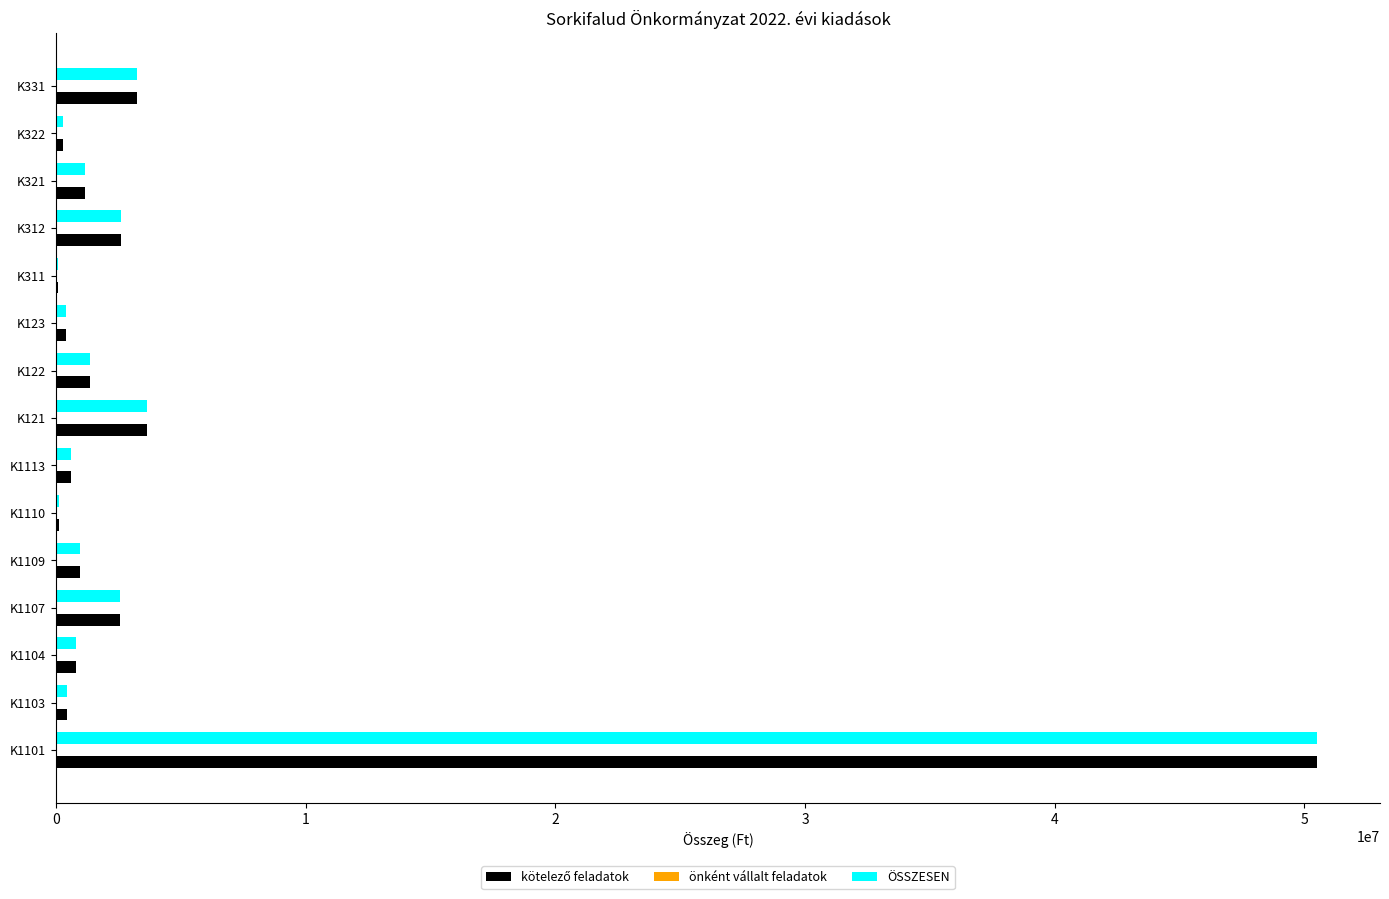

At which category is the sum across all series the highest?

K1101